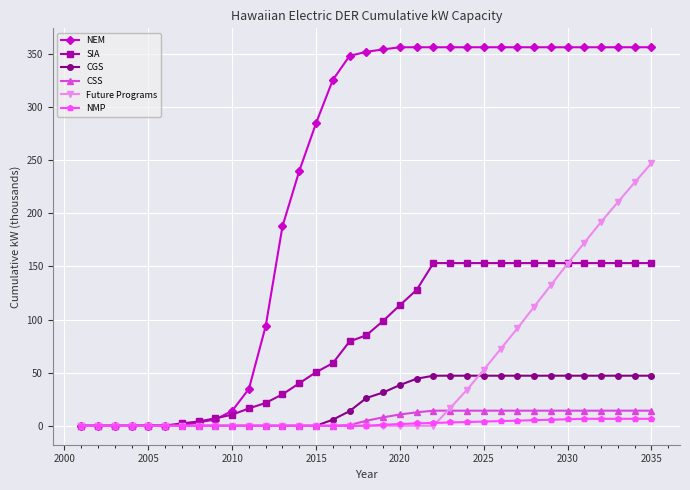

Which series has the largest total across all categories?

NEM